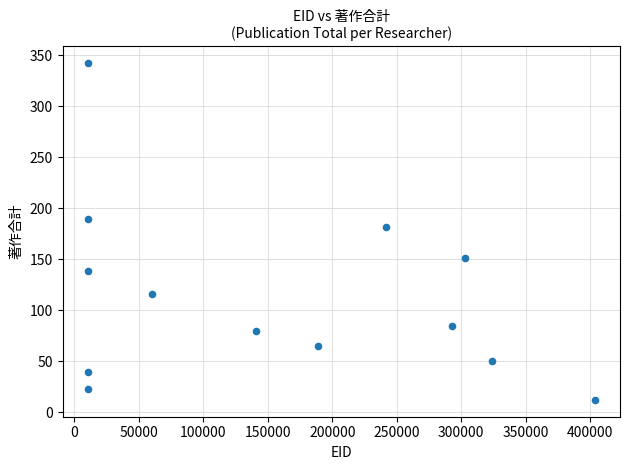

What Y value in the scatter plot is closest to 177?

181